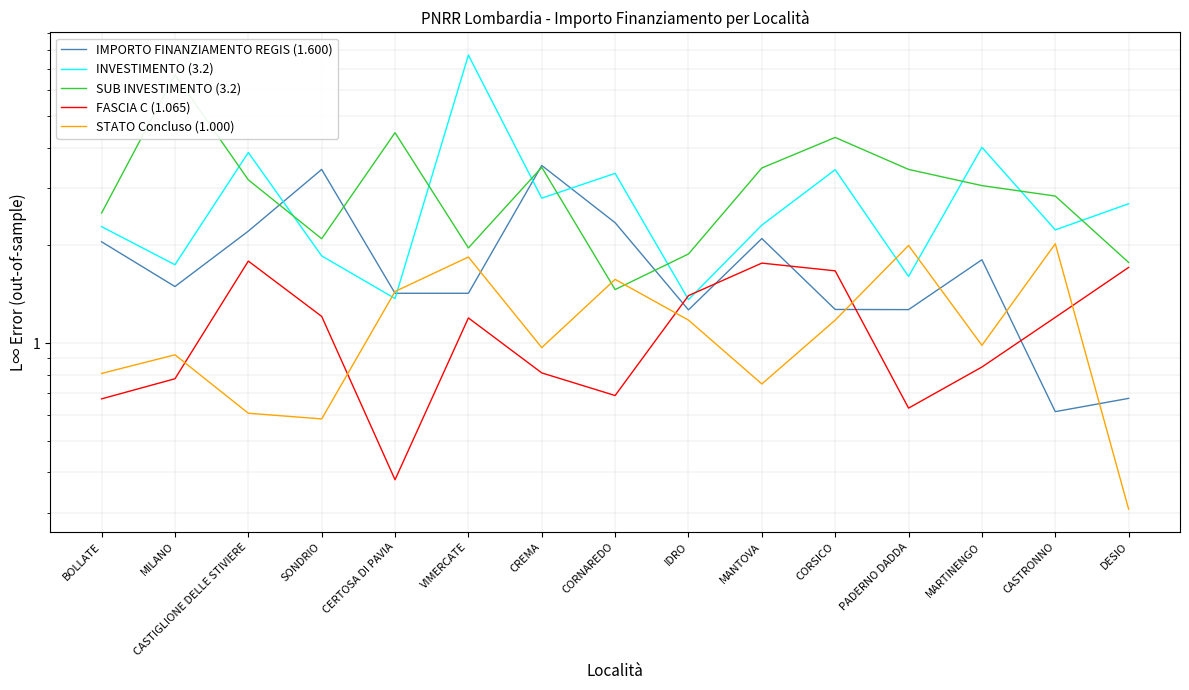

What is the maximum value shown in the chart?

7.7